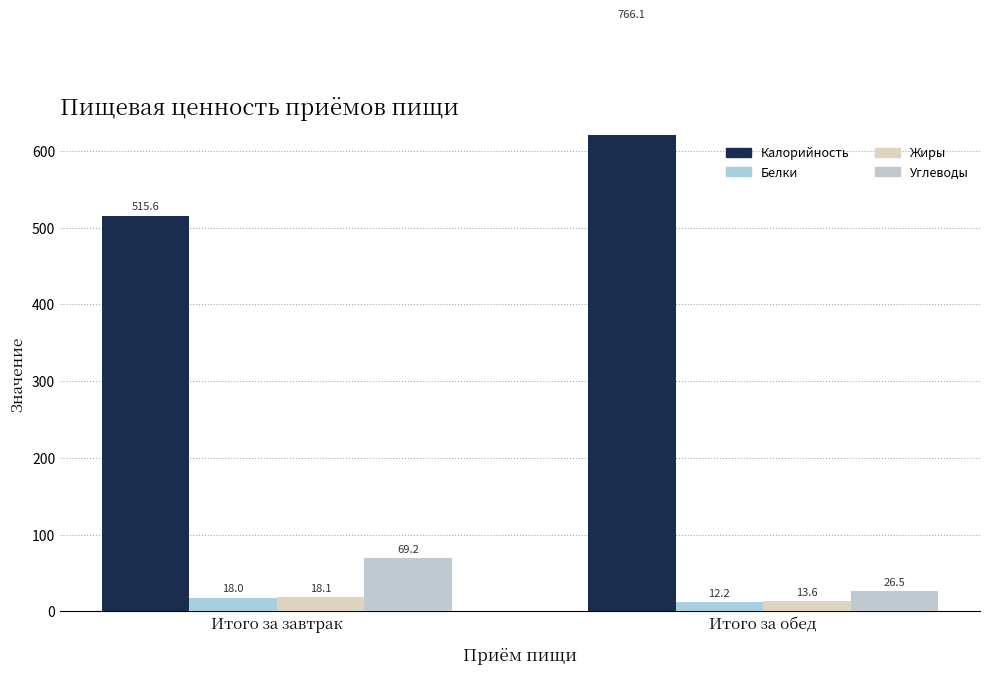

Reading right to left, list all the values displayed in this chart.

Калорийность: 766.1	515.6
Белки: 12.2	18.0
Жиры: 13.6	18.1
Углеводы: 26.5	69.2